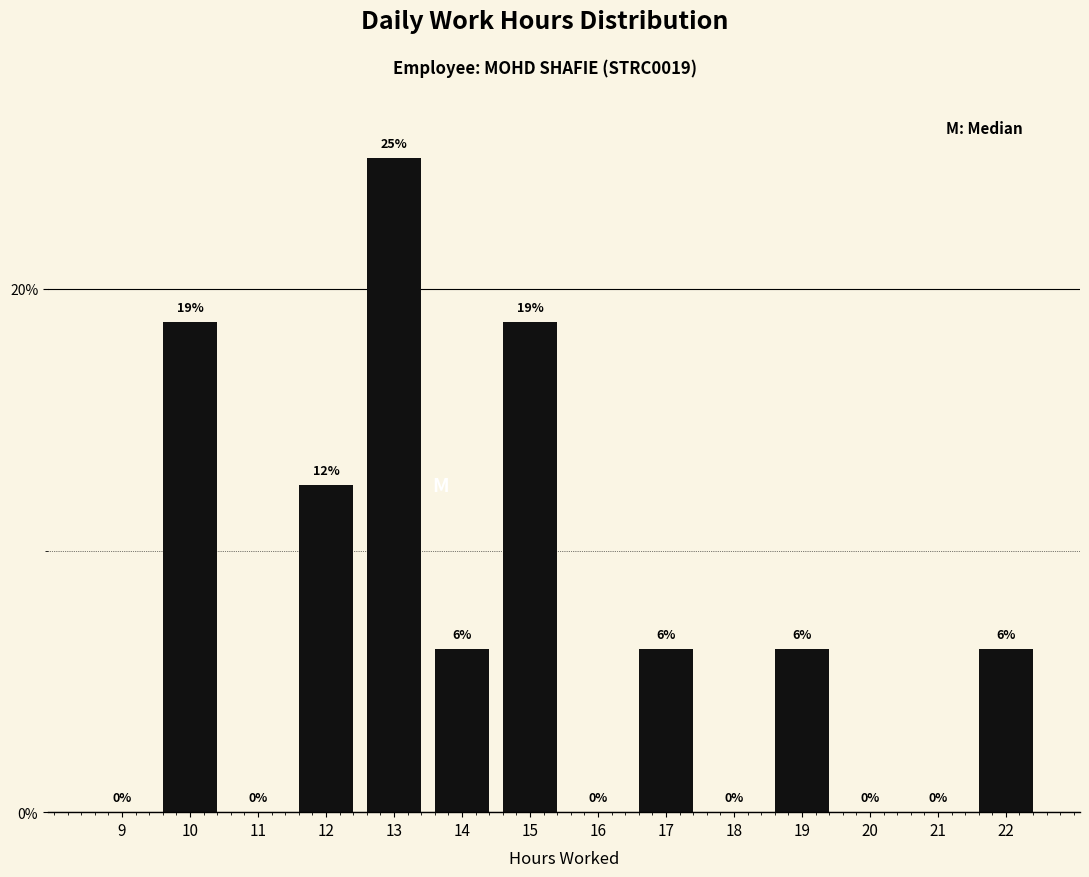

Is it true that the value at 10 is 28.5?

False